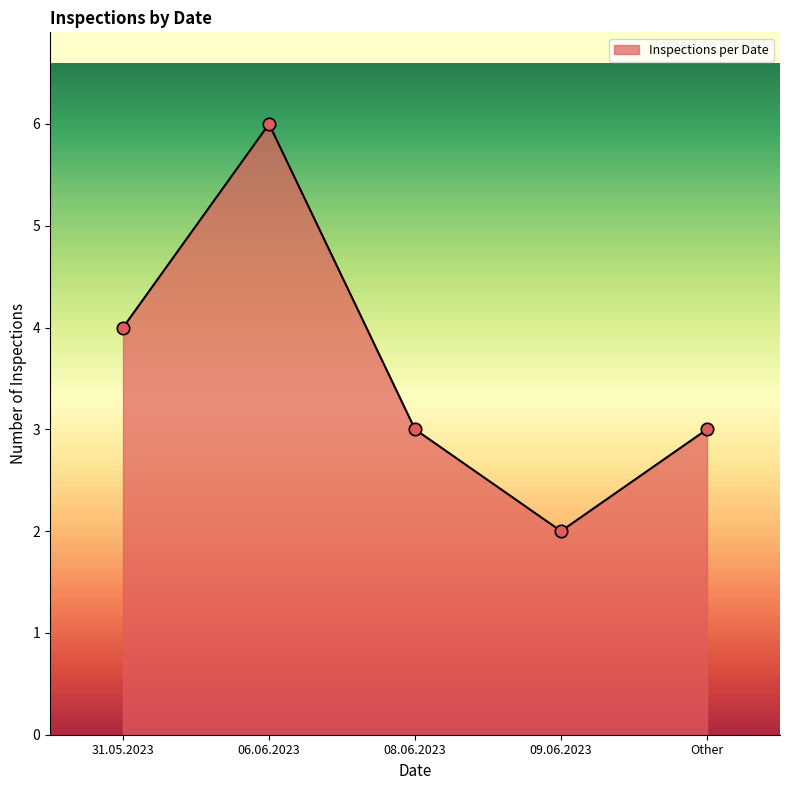

What is the change in value from 31.05.2023 to 08.06.2023?

-1